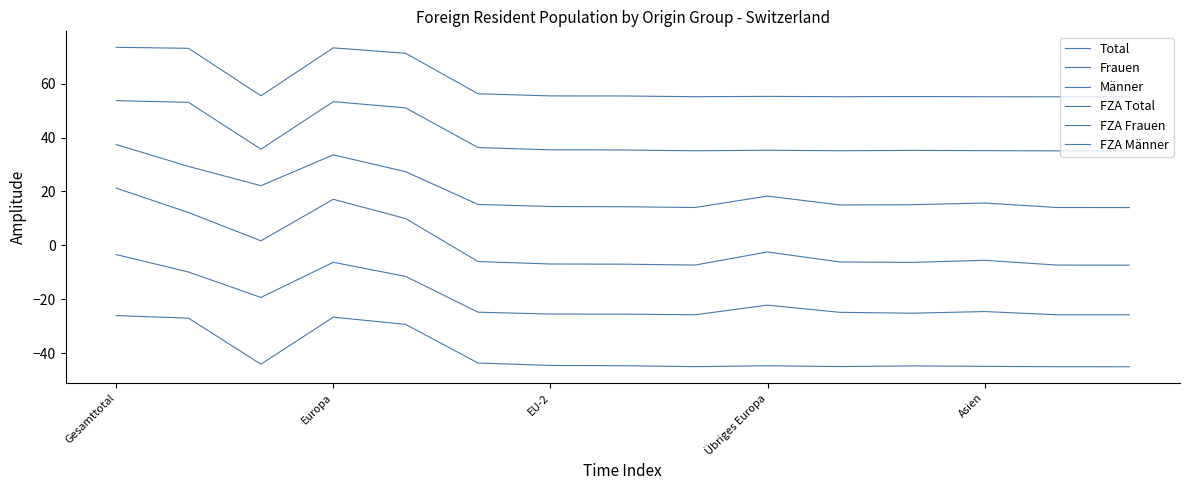

True or false: FZA Frauen and FZA Männer cross at least once.

False